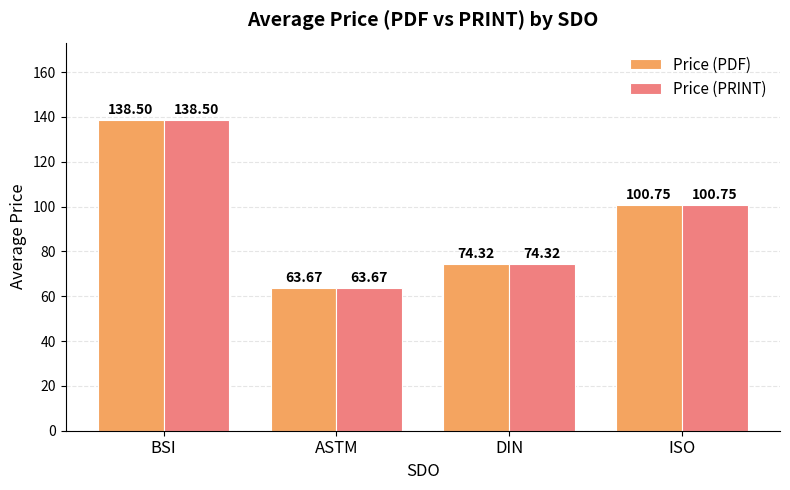

At which label is Price (PDF) closest to 101?

ISO